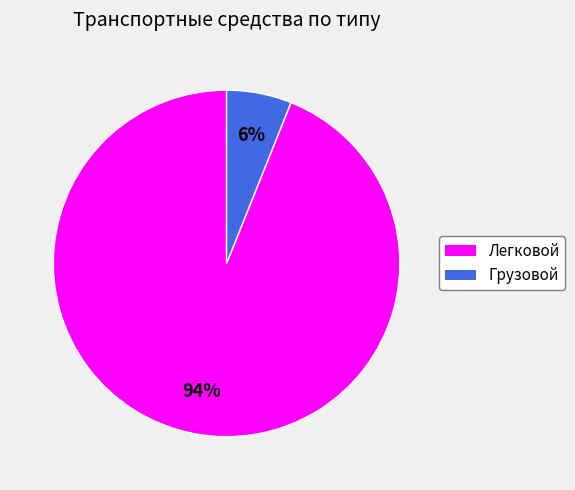

Between Грузовой and Легковой, which is larger?

Легковой